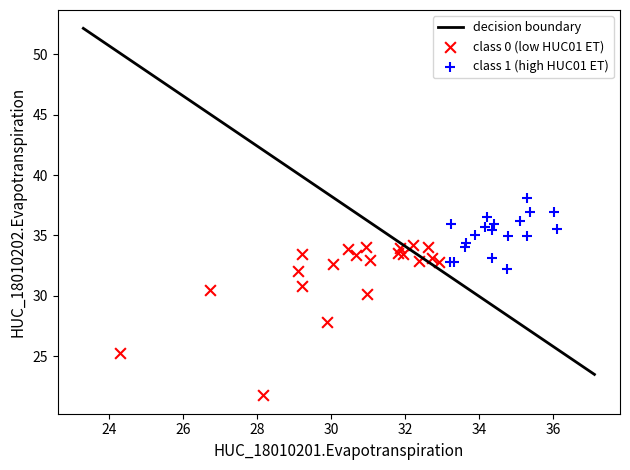

Which series contains the highest Y value?

class 1 (high HUC01 ET)